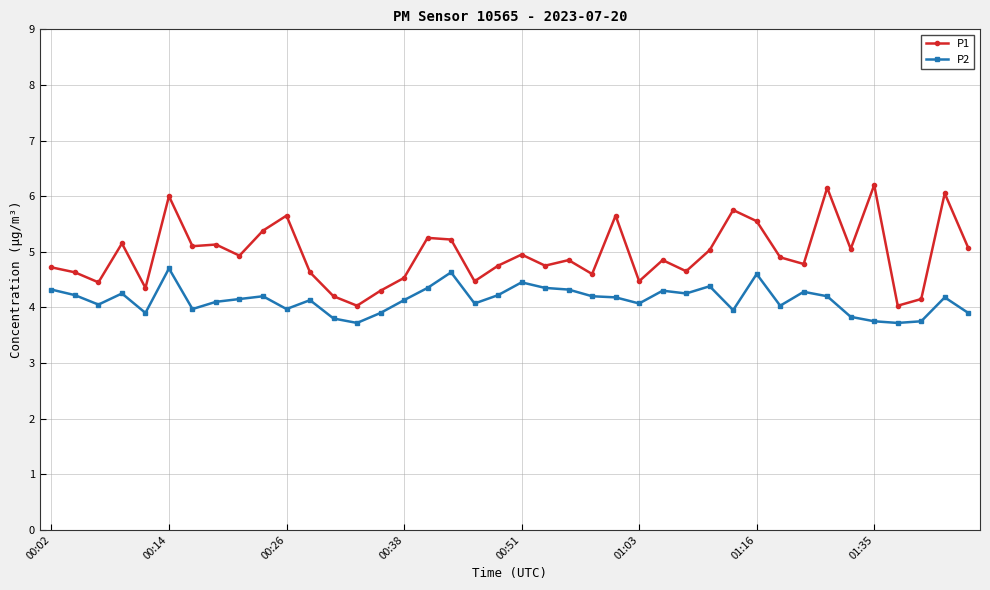

What is the difference between the maximum and second lowest values in the P1 series?

2.2